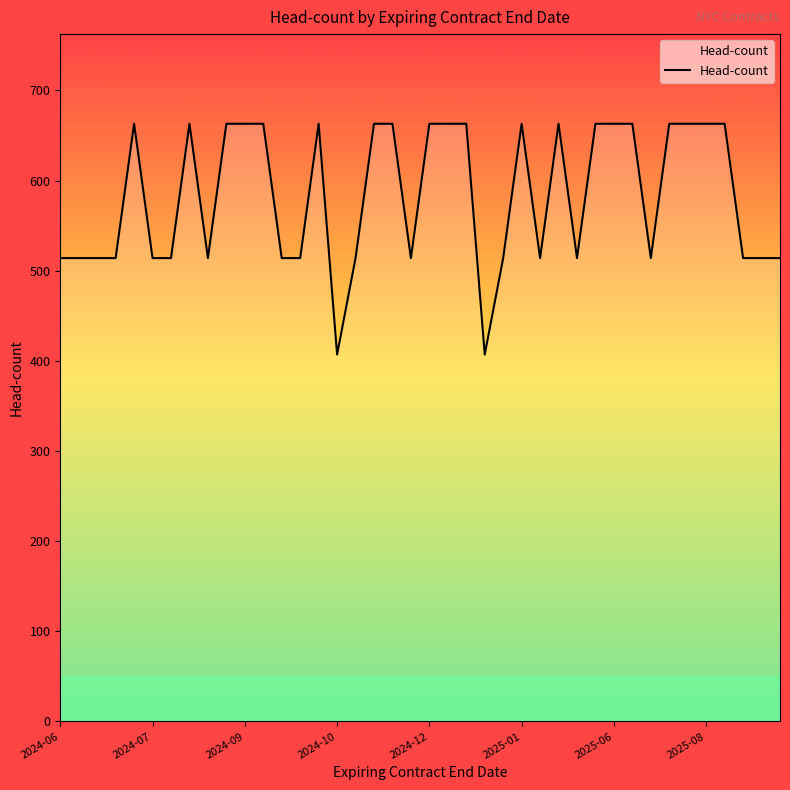

How many values are between 514 and 663?

38